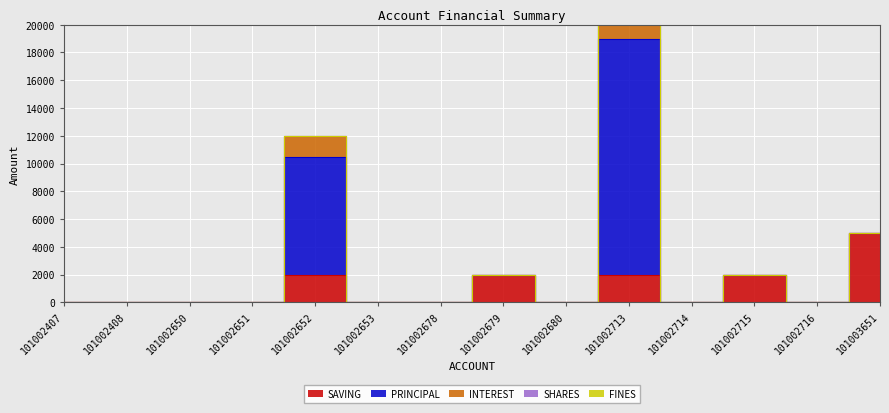

Rank the series at 101002715 from lowest to highest value.

PRINCIPAL, INTEREST, SHARES, FINES, SAVING